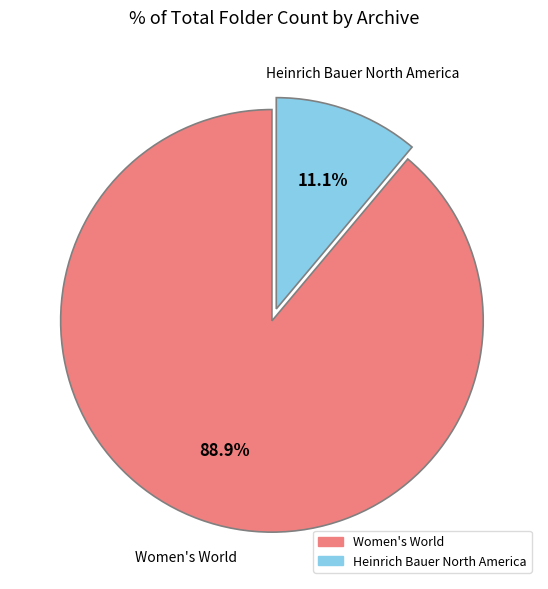

How many slices are in this pie chart?

2